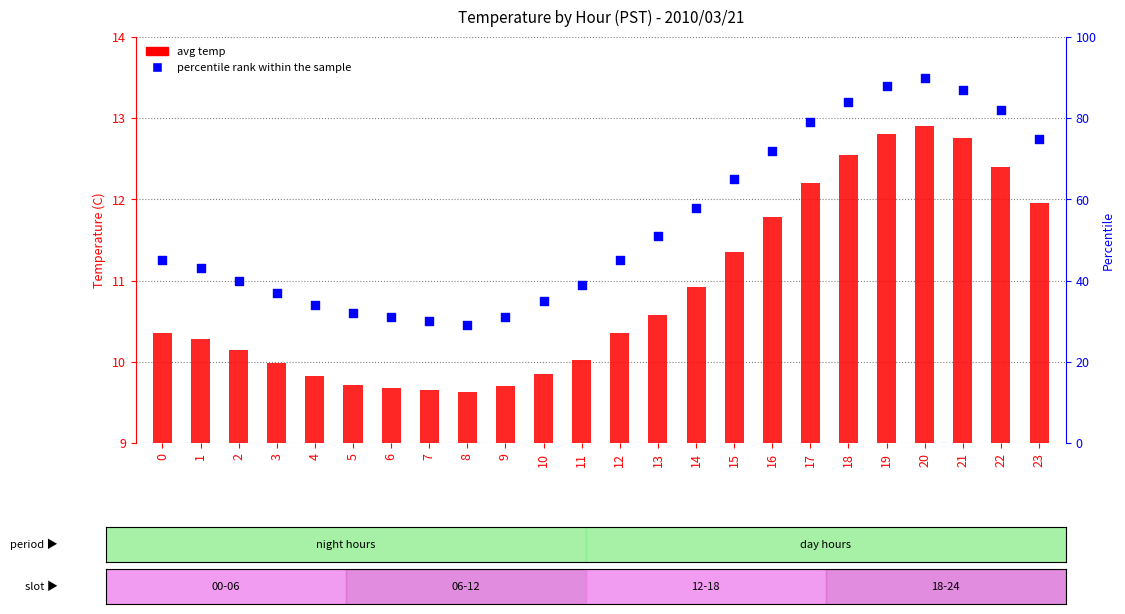

What are all the series names shown in the legend?

avg temp, percentile rank within the sample